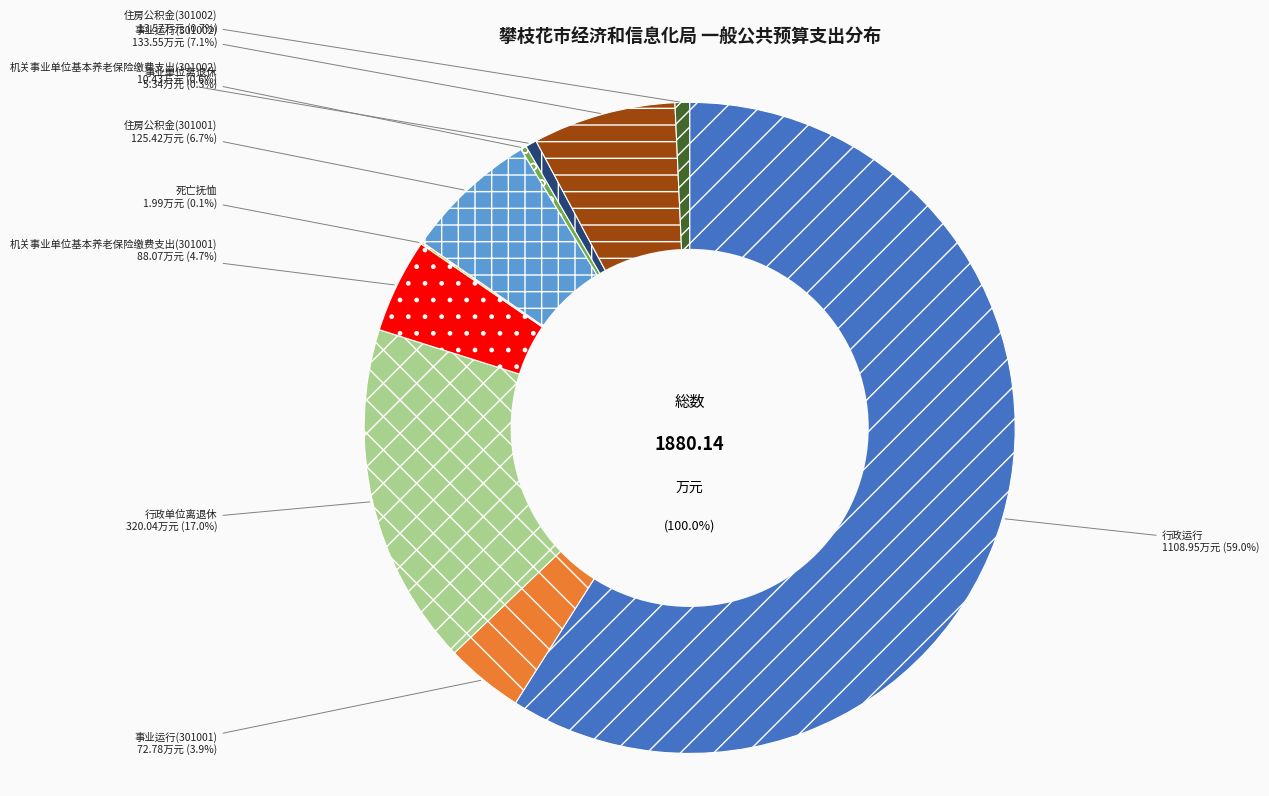

Is it true that 行政运行 is 59% of the pie?

True